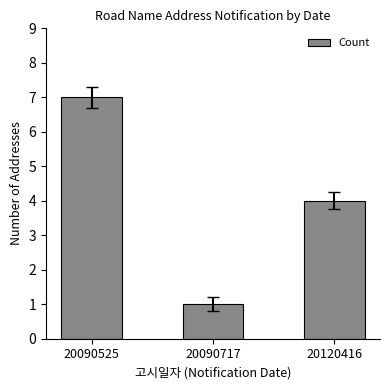

What is the change in value from 20090525 to 20090717?

-6